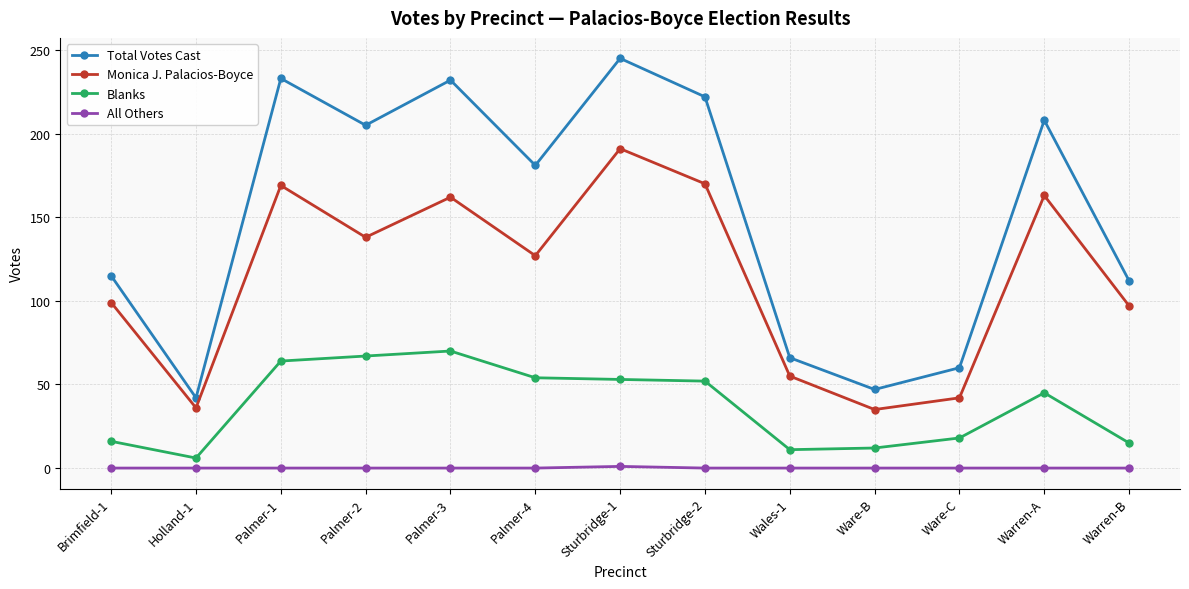

What is the sum of the Monica J. Palacios-Boyce values at Palmer-4 and Warren-B?

224